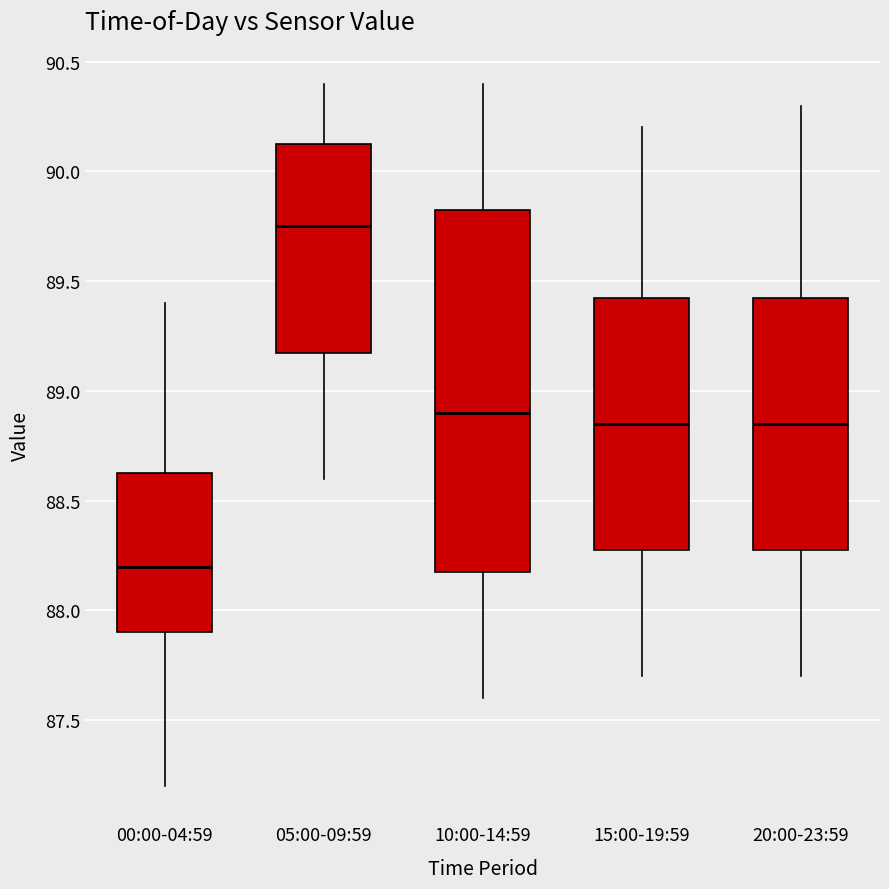

Which box has the highest median line?

05:00-09:59